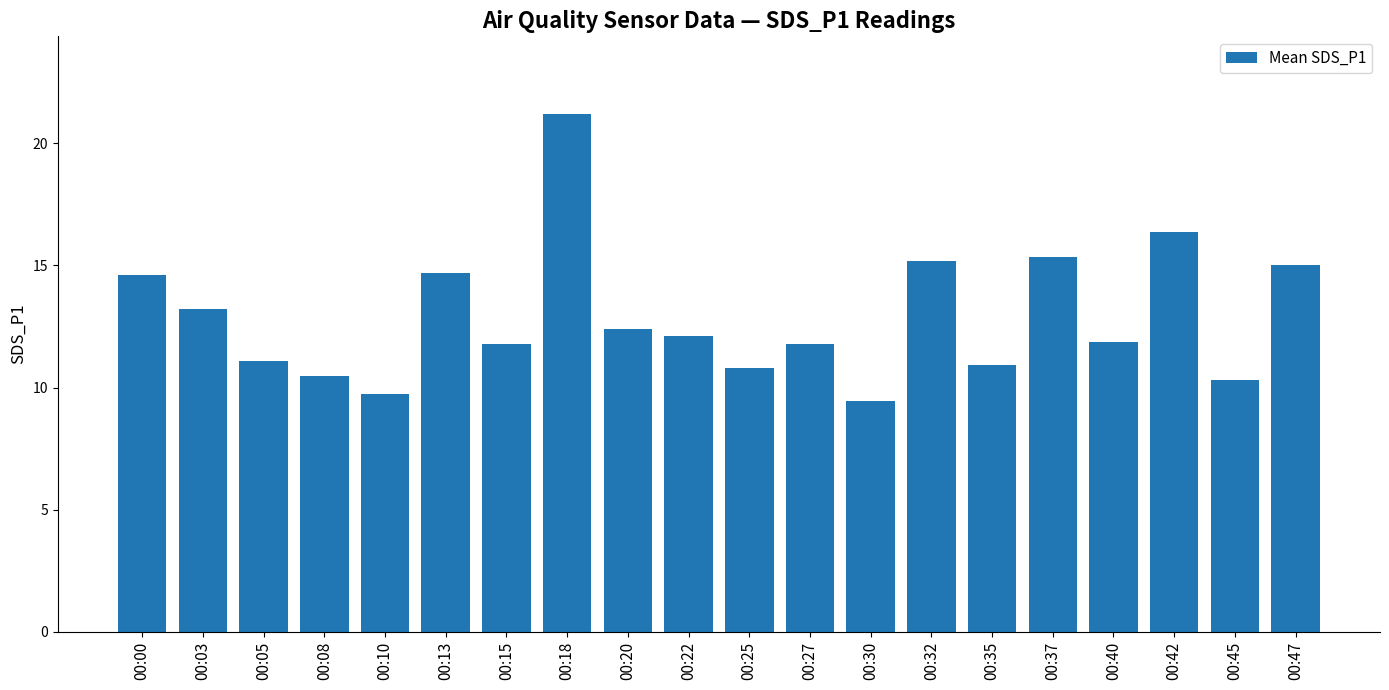

What is the average value?

12.9